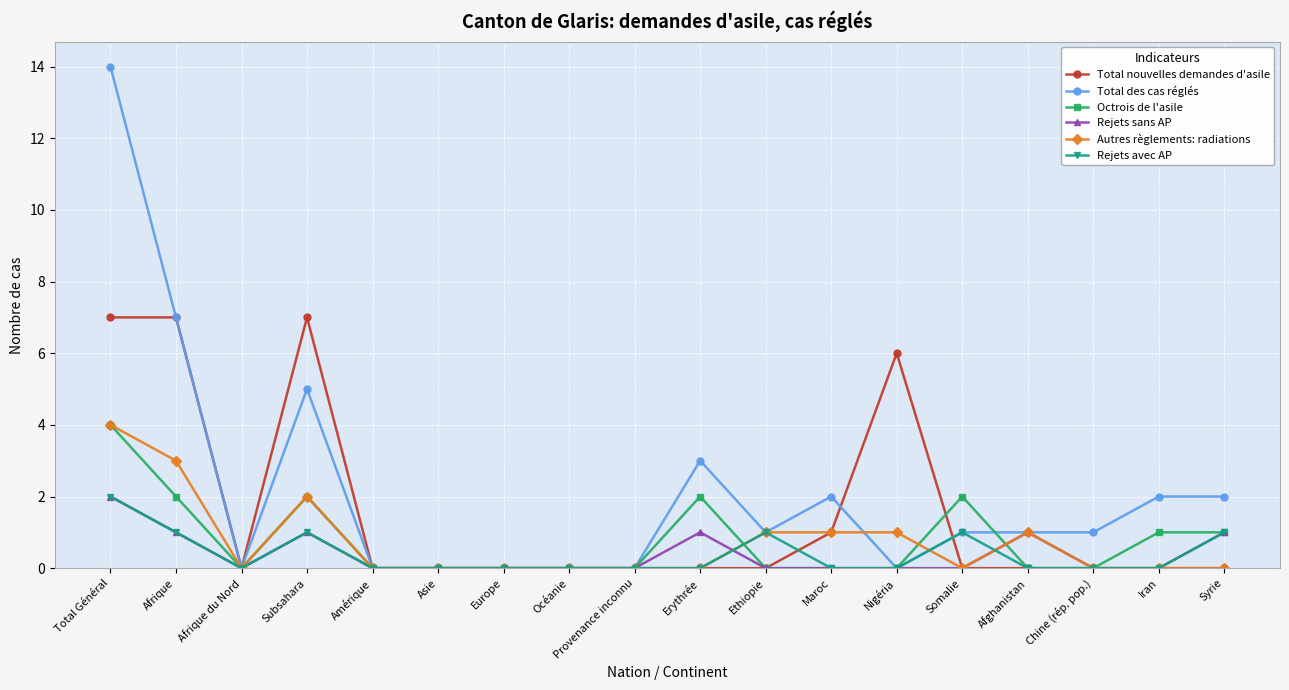

How many categories are shown in the chart?

18